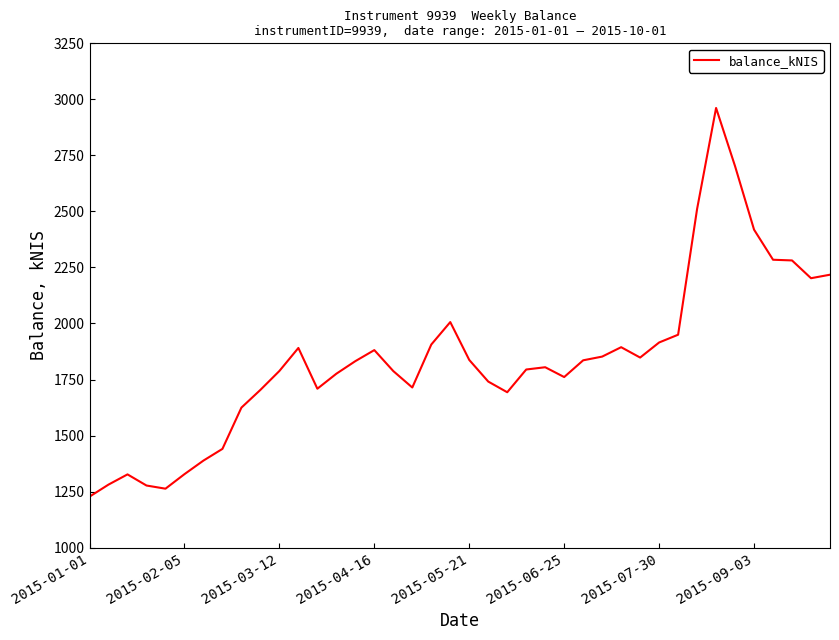

What is the difference between the maximum and minimum values?

1734.3